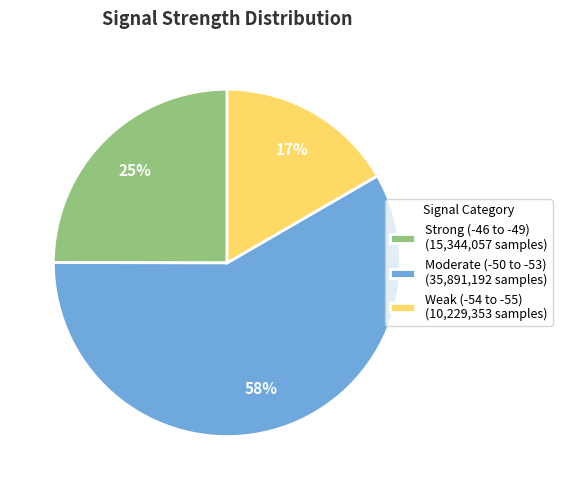

Combined, do Moderate (-50 to -53) (35,891,192 samples) and Weak (-54 to -55) (10,229,353 samples) account for over 50%?

Yes